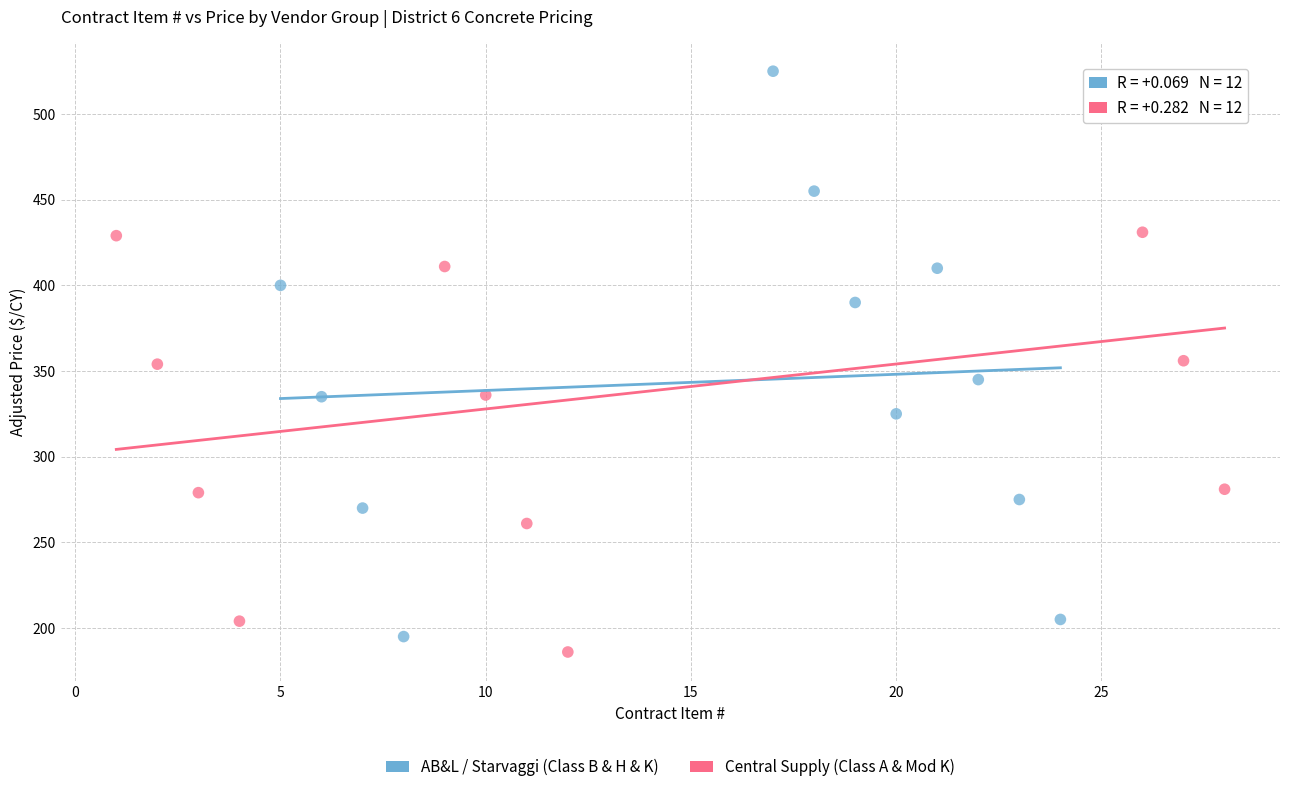

Which series contains the highest Y value?

AB&L / Starvaggi (Class B & H & K)